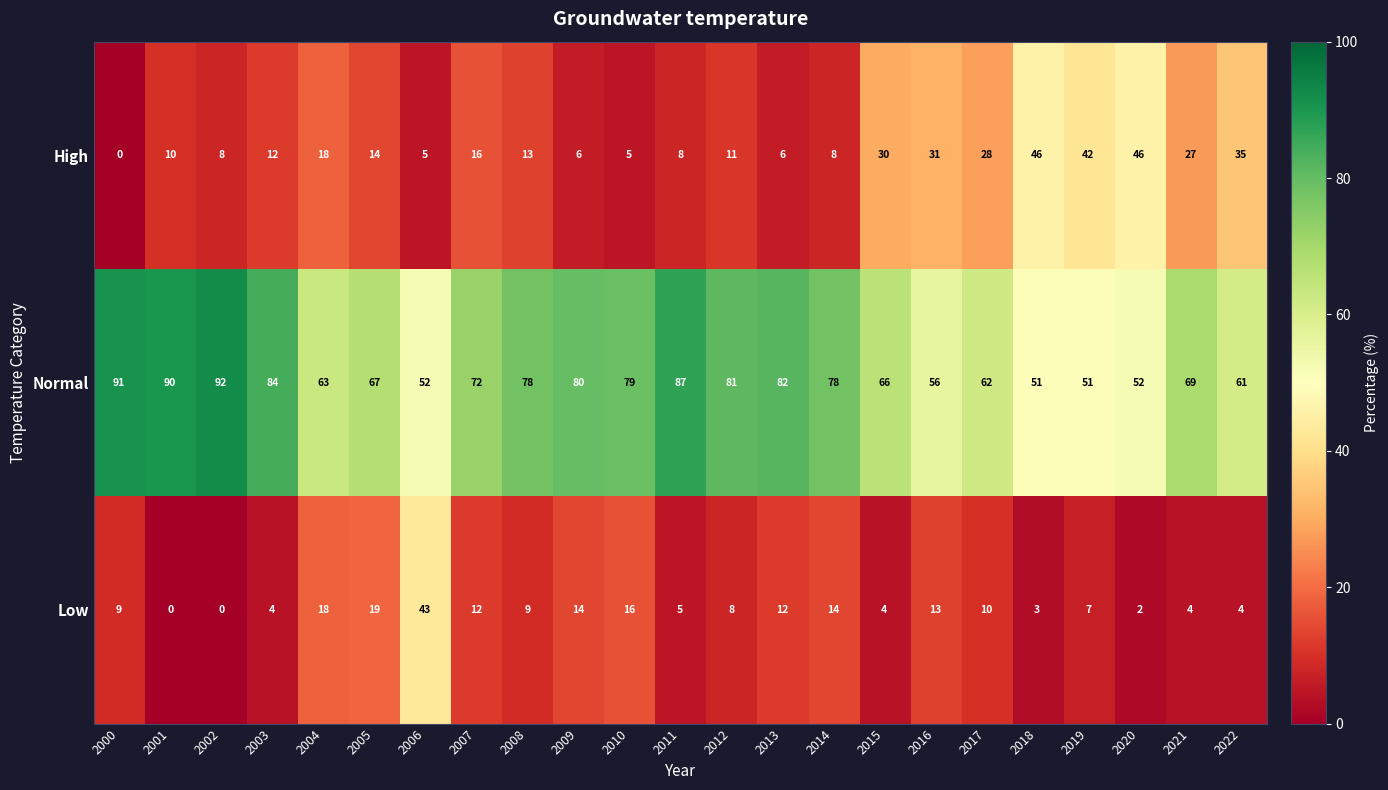

Where is Low nearest to the value 21?

2005